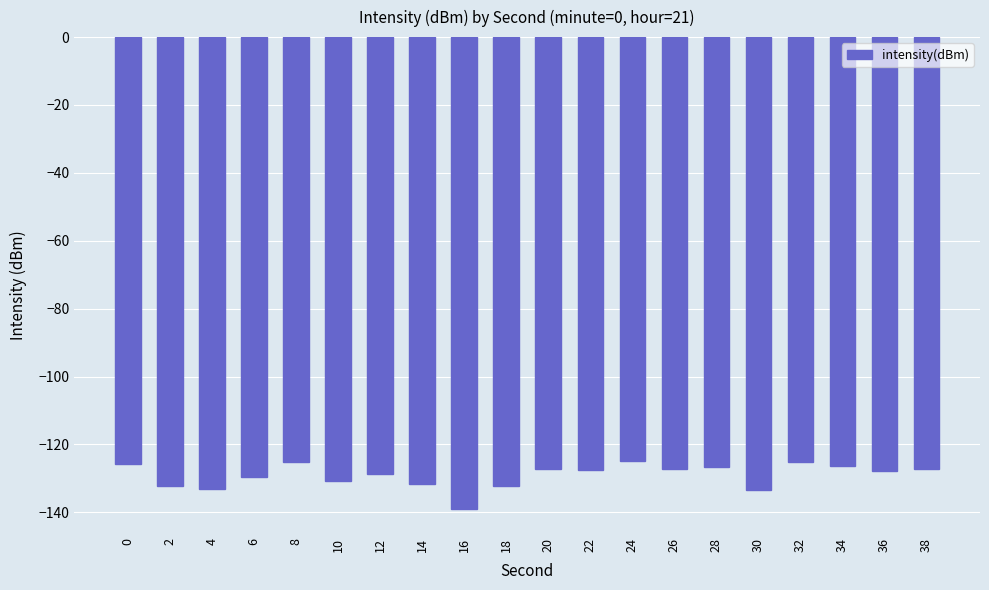

What is the value of the 19th bar from the left?

-127.9